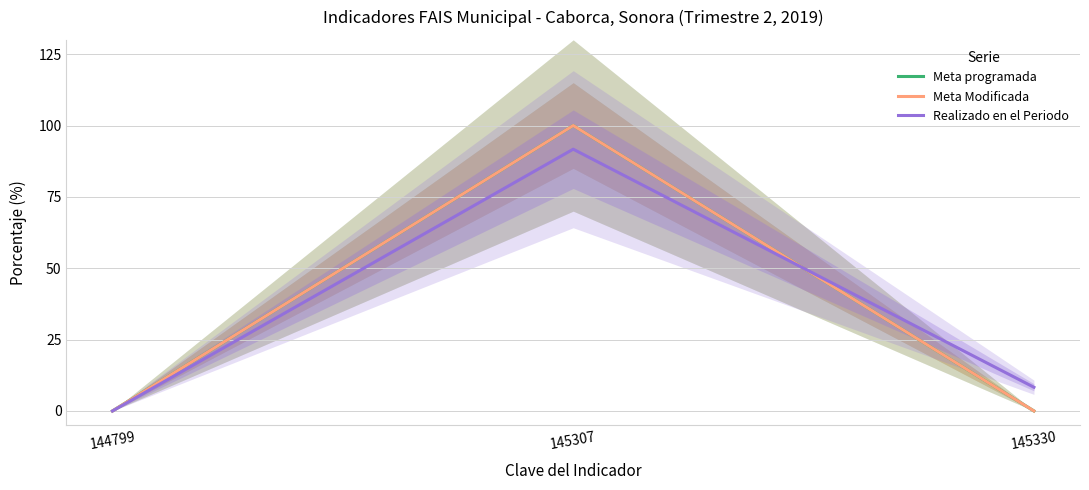

What is the greatest value displayed?

100.0